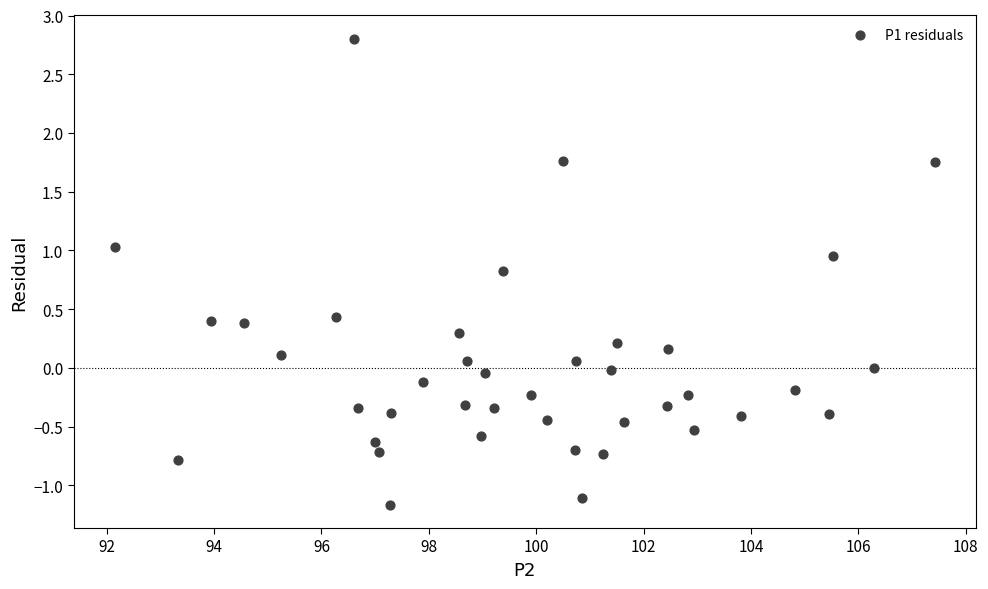

What is the range of X values (max minus min)?

15.3